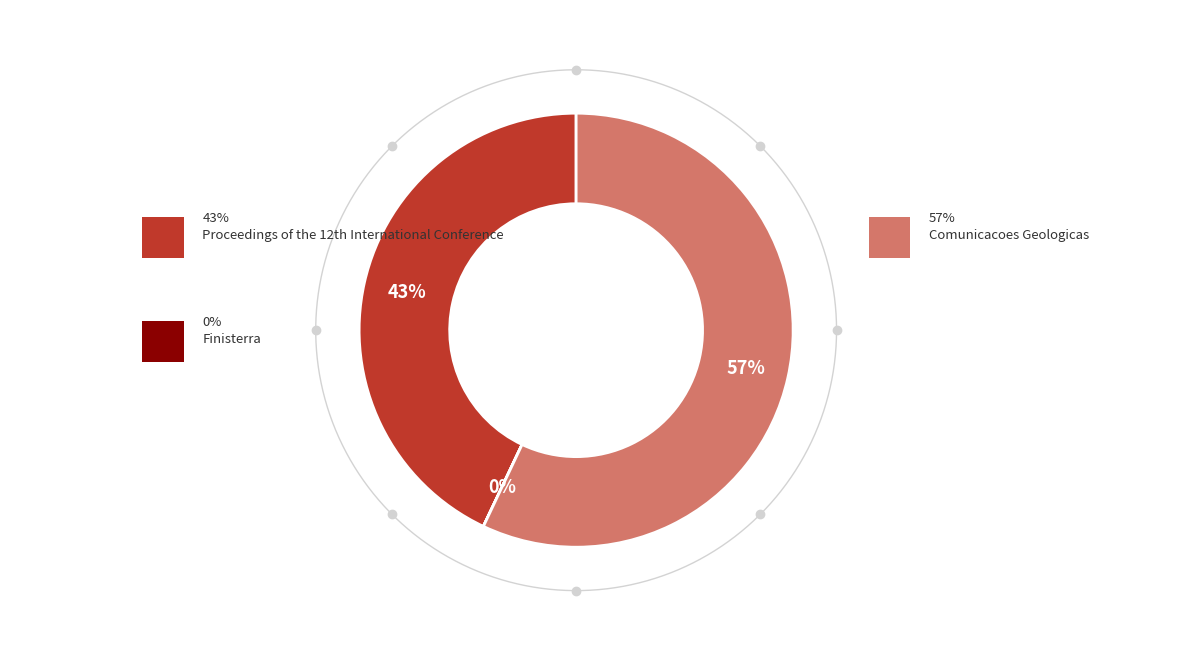

Which slice represents more than half of the pie?

Comunicacoes Geologicas